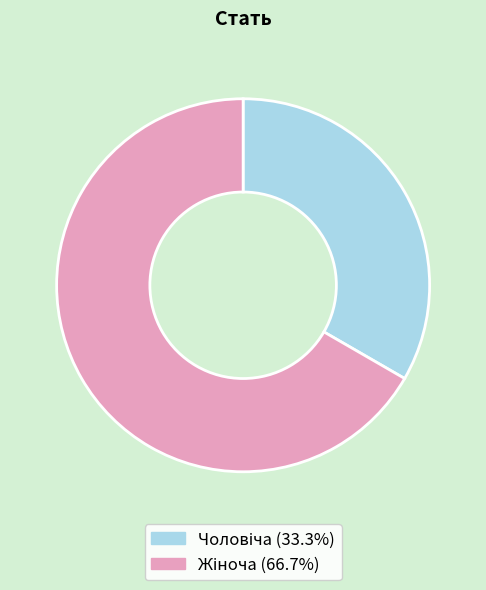

Is there a majority slice in this chart?

Yes